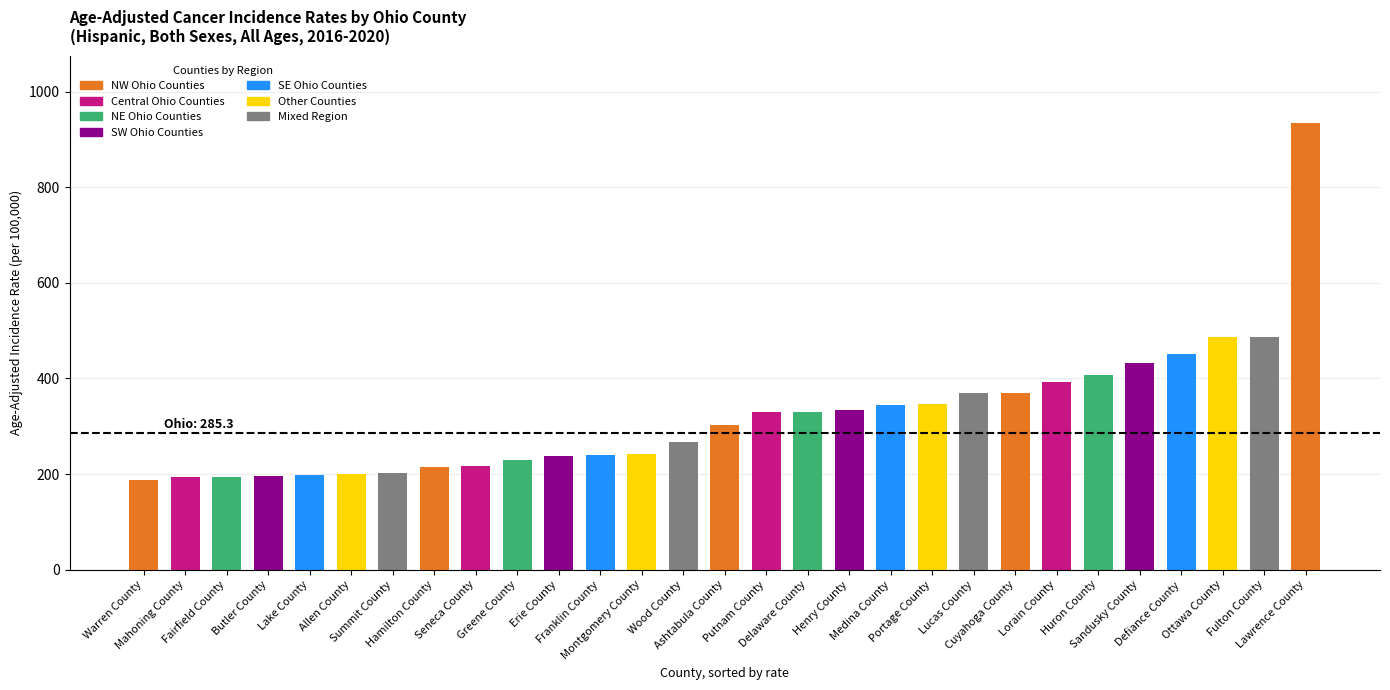

Which has a higher value, Seneca County or Ashtabula County?

Ashtabula County